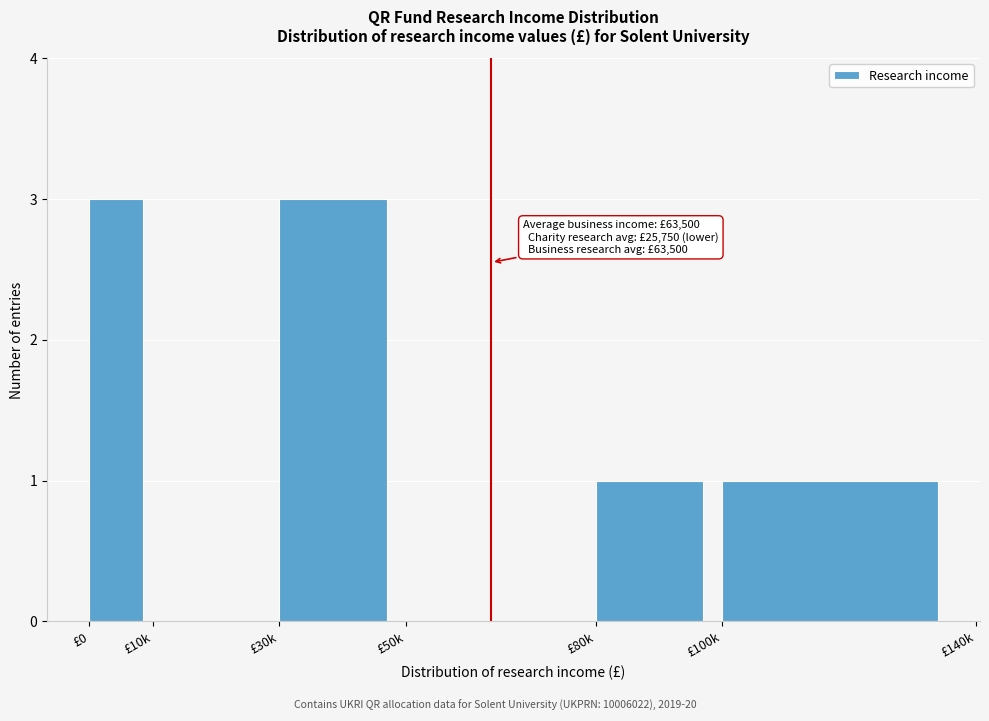

Reading right to left, transcribe all the data shown in this chart.

£100k=1	£80k=1	£50k=0	£30k=3	£10k=0	£0=3